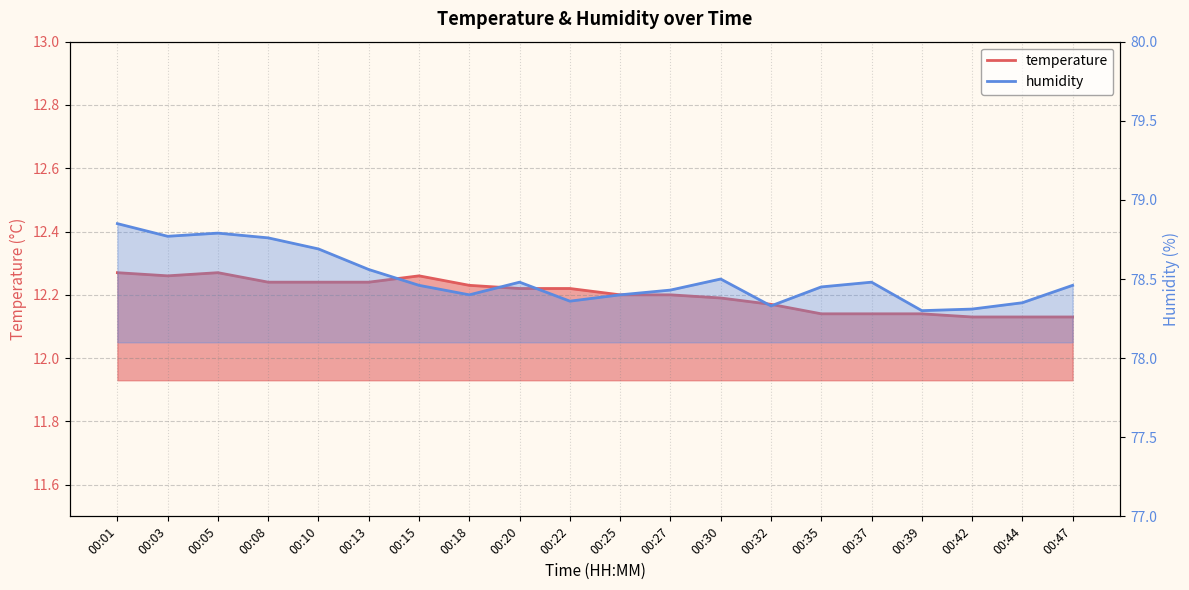

Which series has the largest range (max minus min)?

humidity